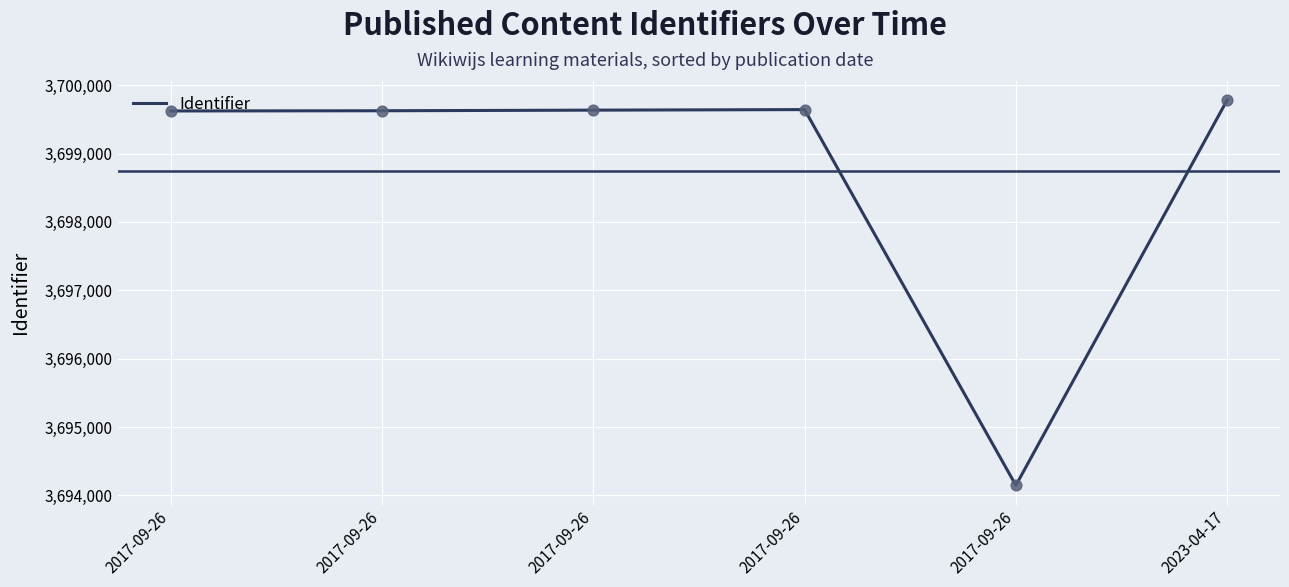

Which has a higher value, 2017-09-26 or 2017-09-26?

2017-09-26